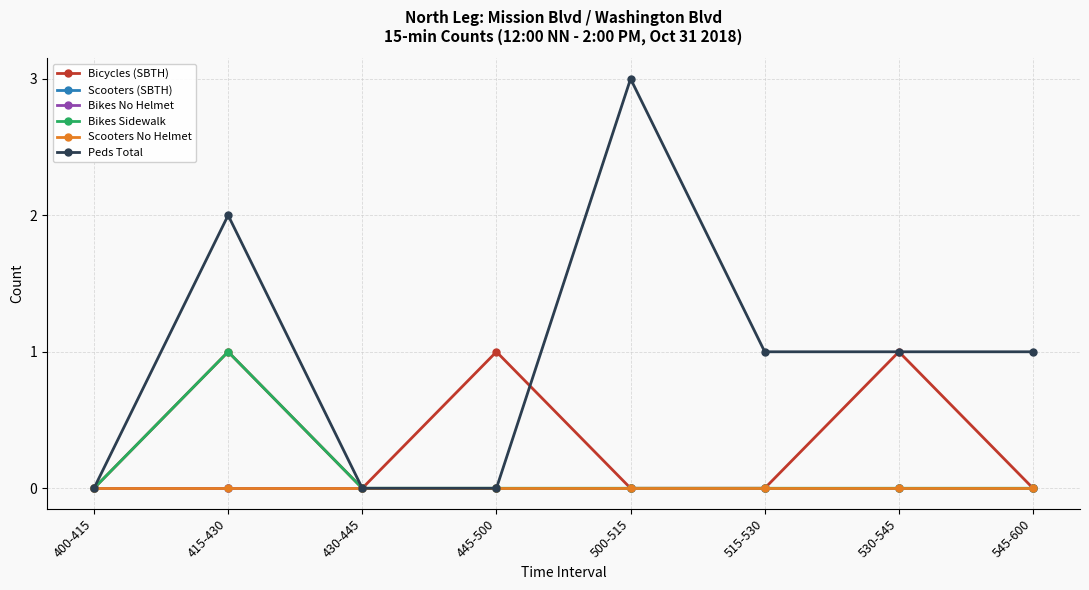

Is this an area chart (filled region under the line)?

No